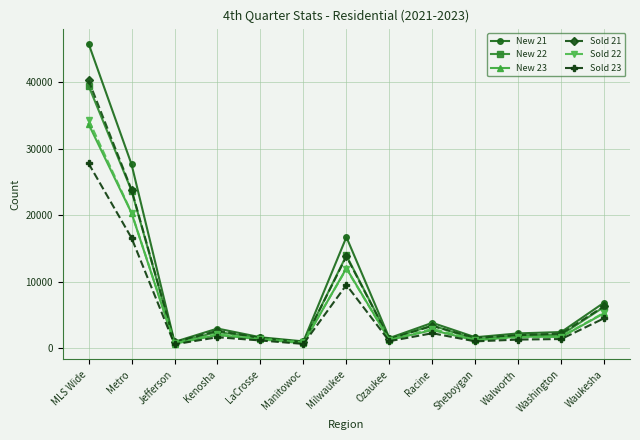

How many data points does each series have?

13